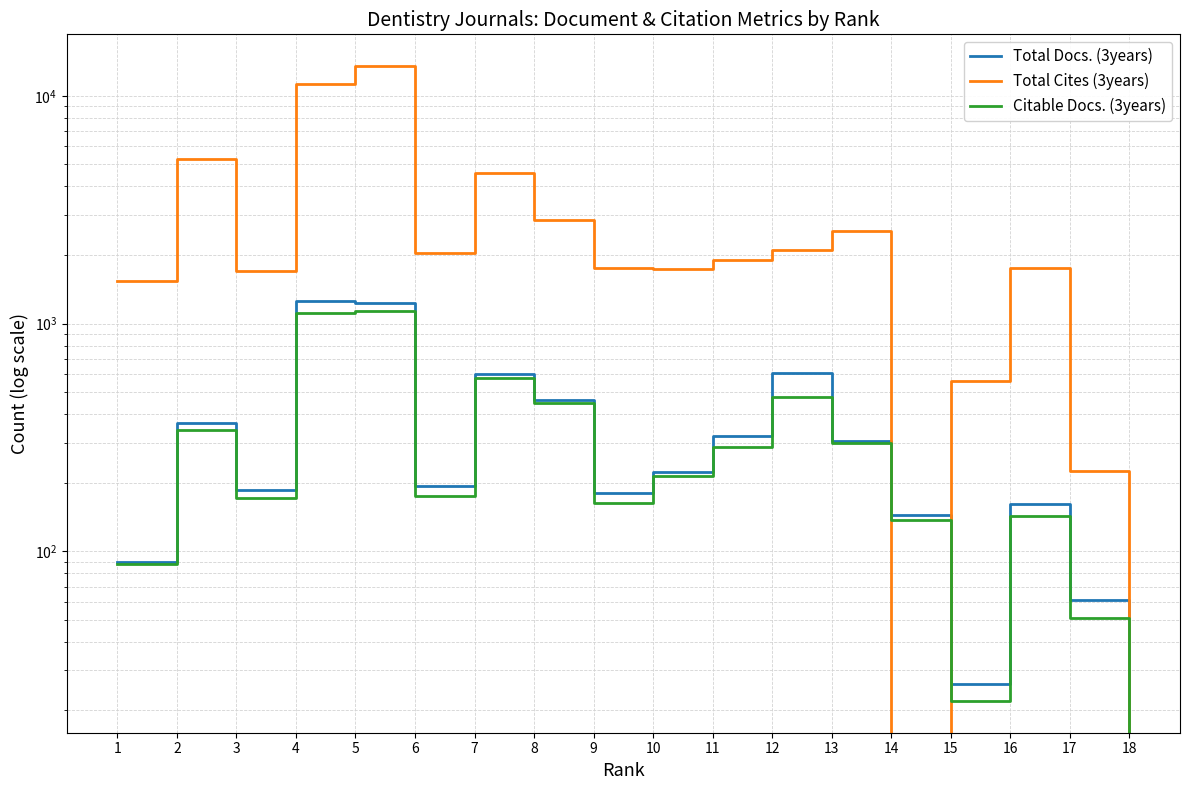

What is the spread (max minus min) of values at 8?

2396